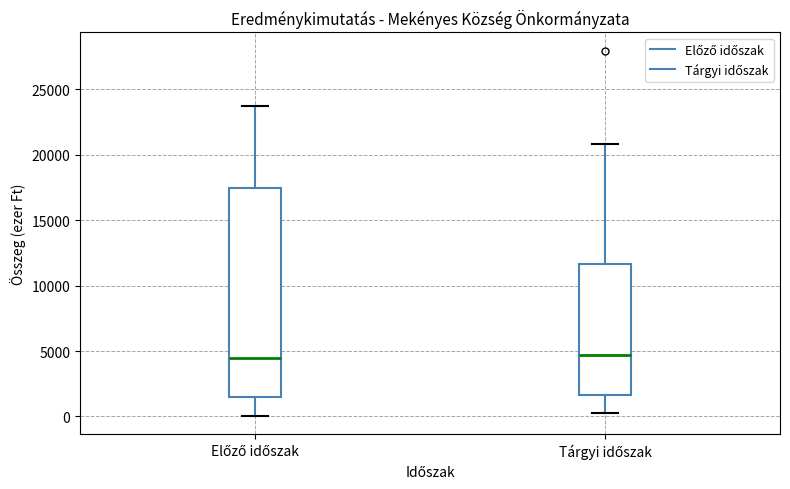

Reading left to right, transcribe this box plot: for each box, give where its median line is, the range the box spans, and where its two whiskers end, as read against the y-axis. The values are not printed on the chart, so give them approximately, as read against the axis.

Előző időszak: median 4500, box 1500 to 17500, whiskers 0 to 23500
Tárgyi időszak: median 4500, box 1500 to 11500, whiskers 0 to 21000